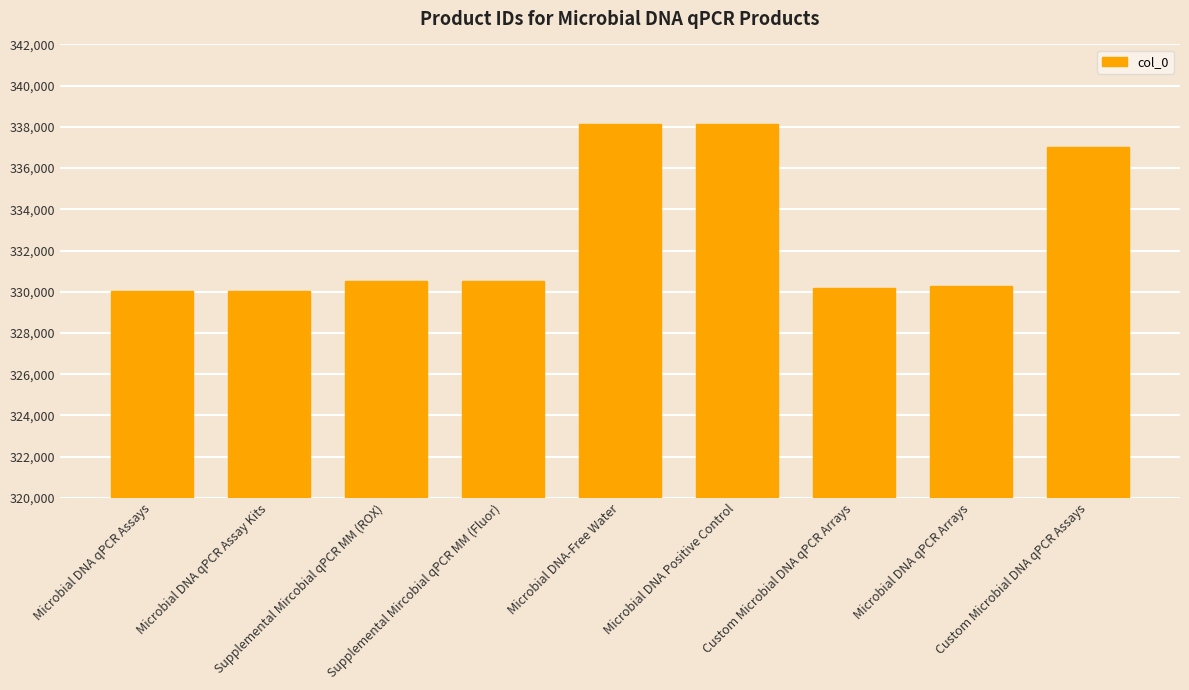

What is the change in value from Microbial DNA qPCR Assay Kits to Microbial DNA-Free Water?

+8099